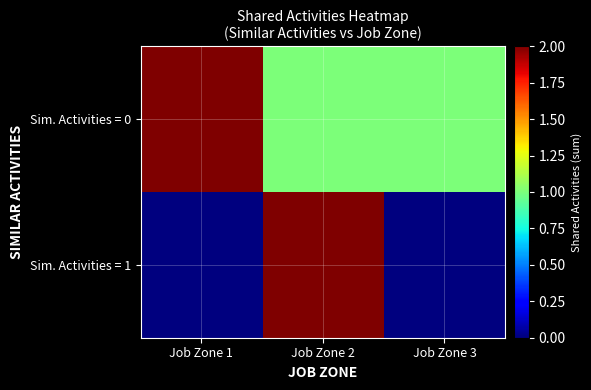

At Job Zone 2, list the series in order from largest to smallest.

Sim. Activities = 1, Sim. Activities = 0